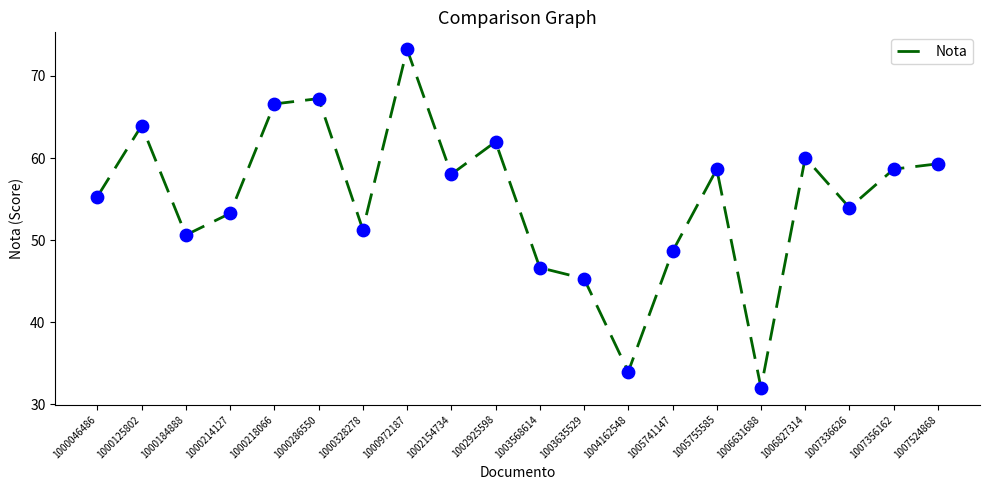

What is the change in value from 1000286550 to 1003568614?

-20.6